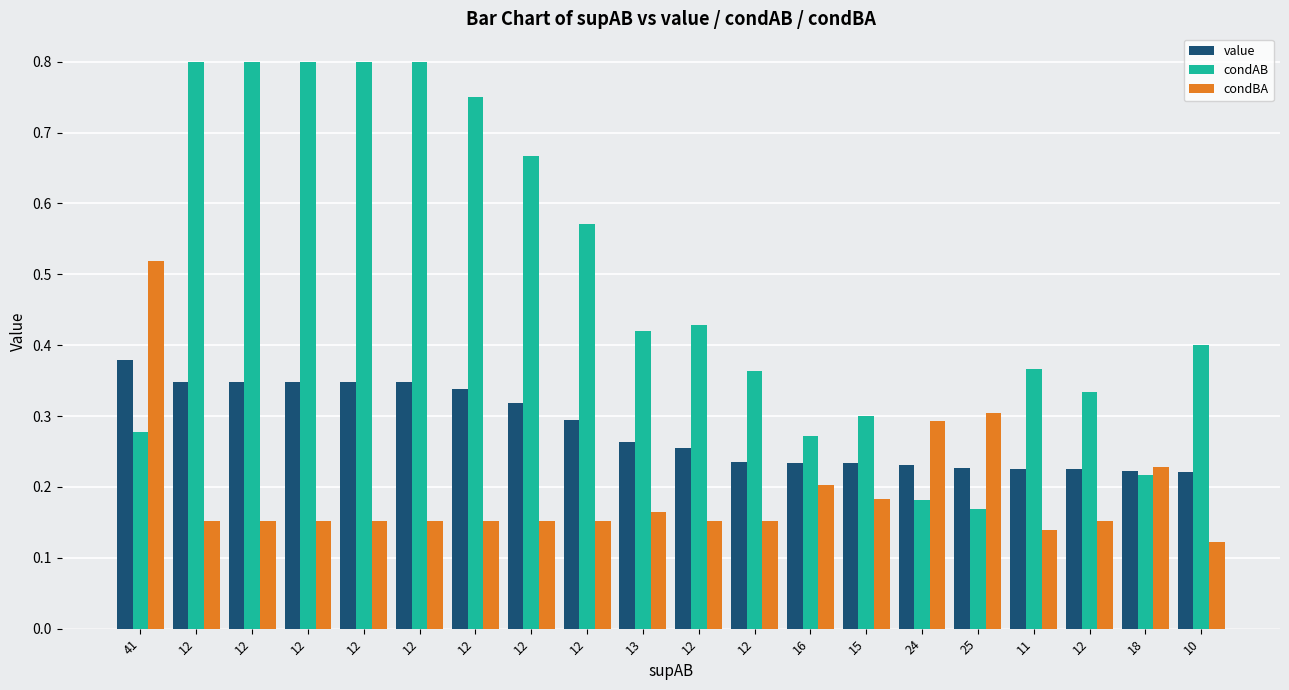

The value series shows 0.2 at 12. True or false?

True